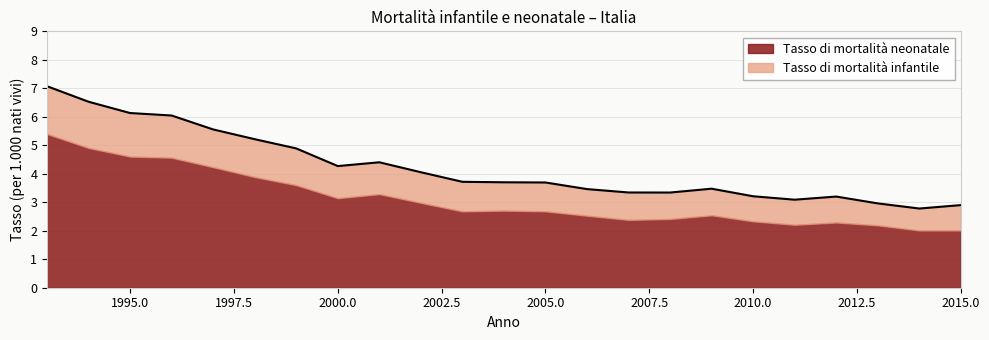

Is it true that the value at 2011 is 3.1?

True